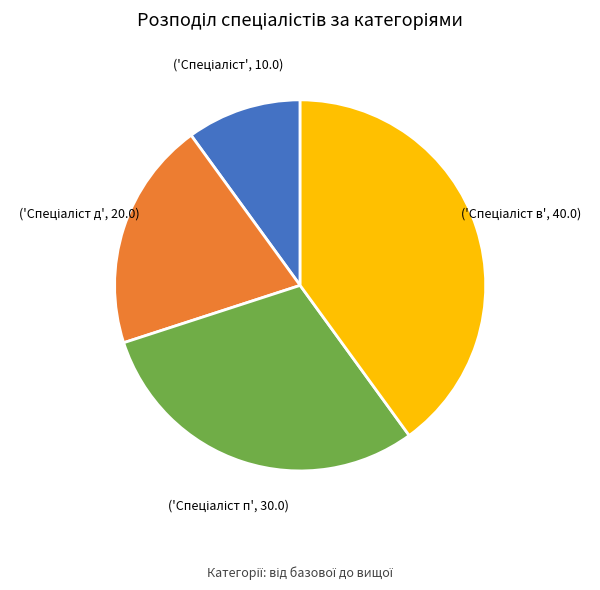

How many segments does this pie chart have?

4